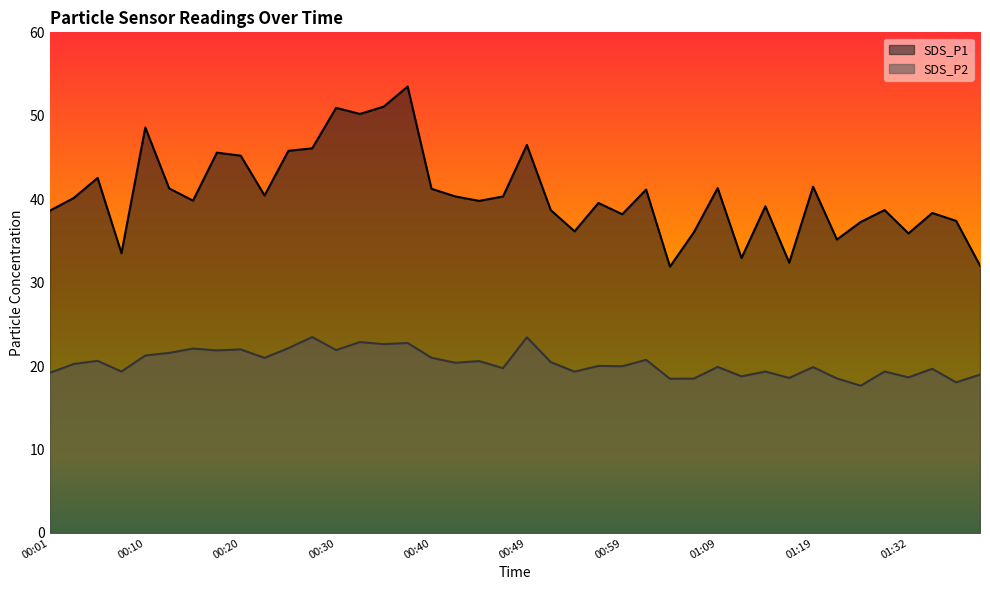

True or false: SDS_P2 and SDS_P1 cross at least once.

False